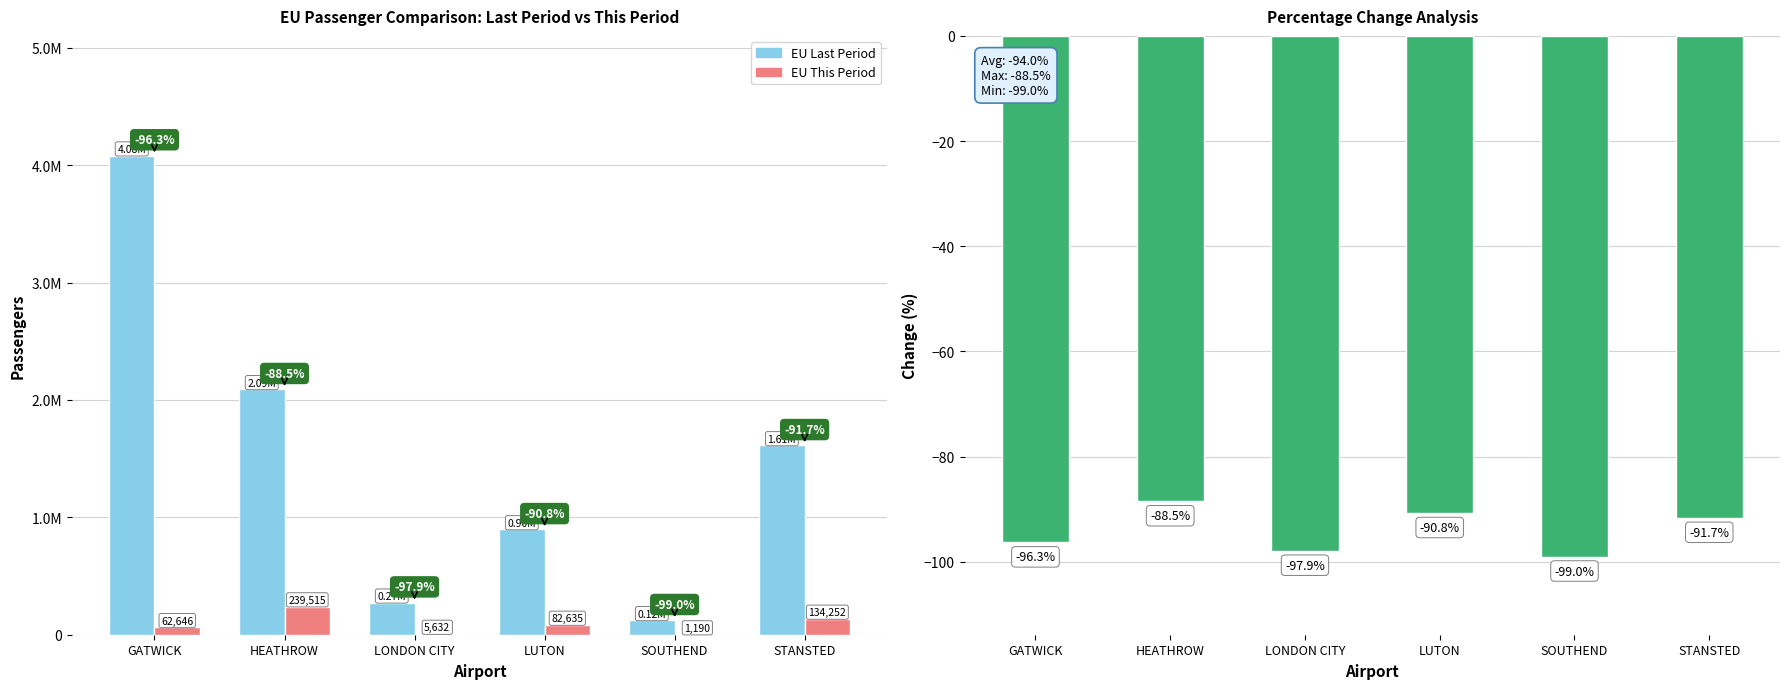

How many groups of bars are there?

6